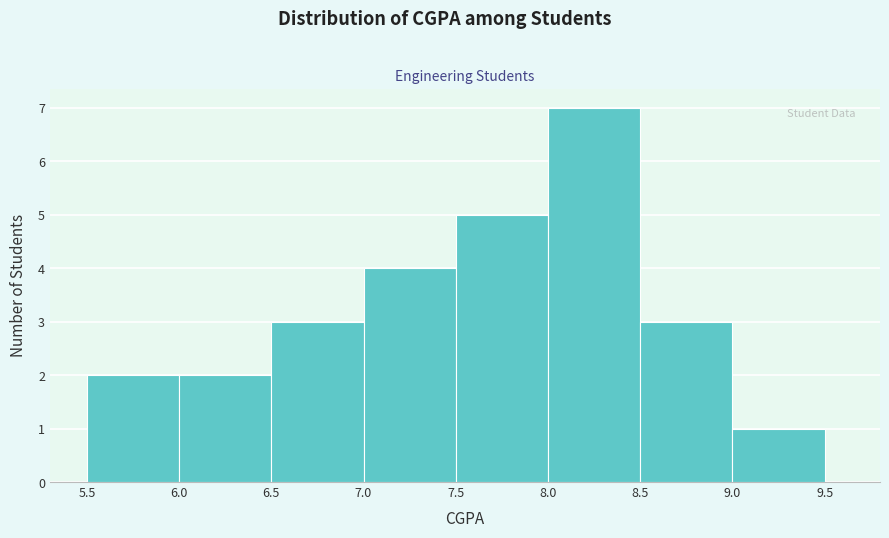

How tall is the bar that spans 7.5 to 8.0 on the x-axis? The values are not printed on the chart, so give them approximately, as read against the axis.

5